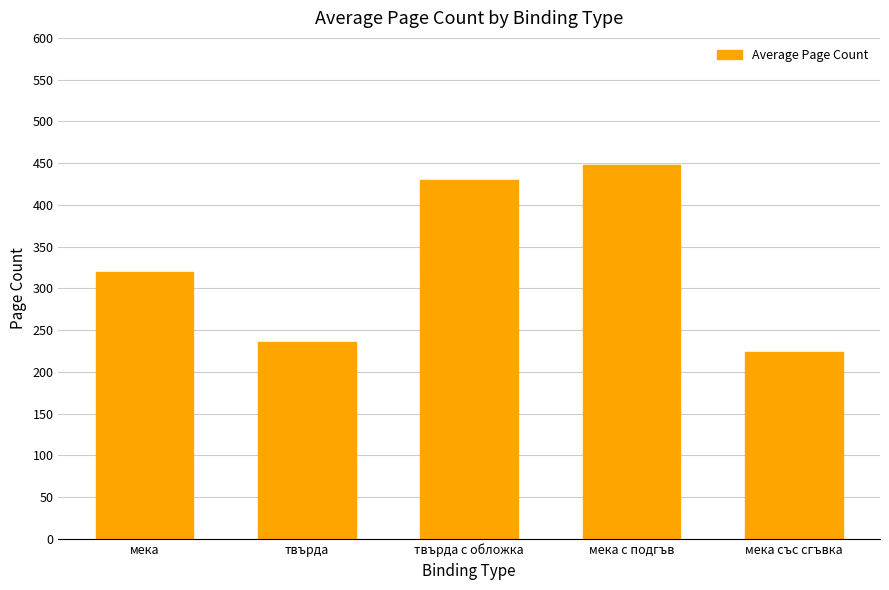

List the labels in order of value, smallest first.

мека със сгъвка, твърда, мека, твърда с обложка, мека с подгъв